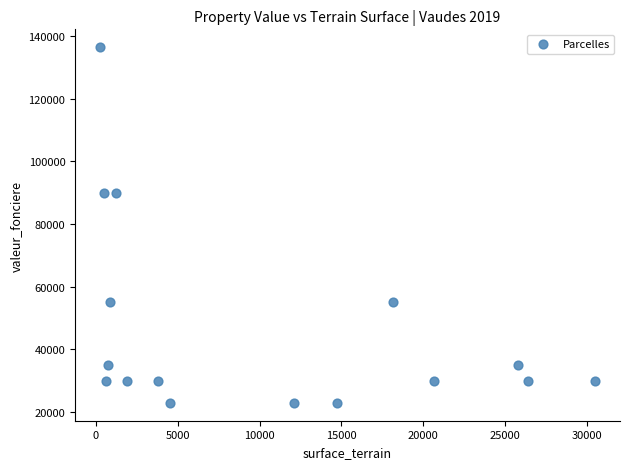

What is the range of X values (max minus min)?

30285